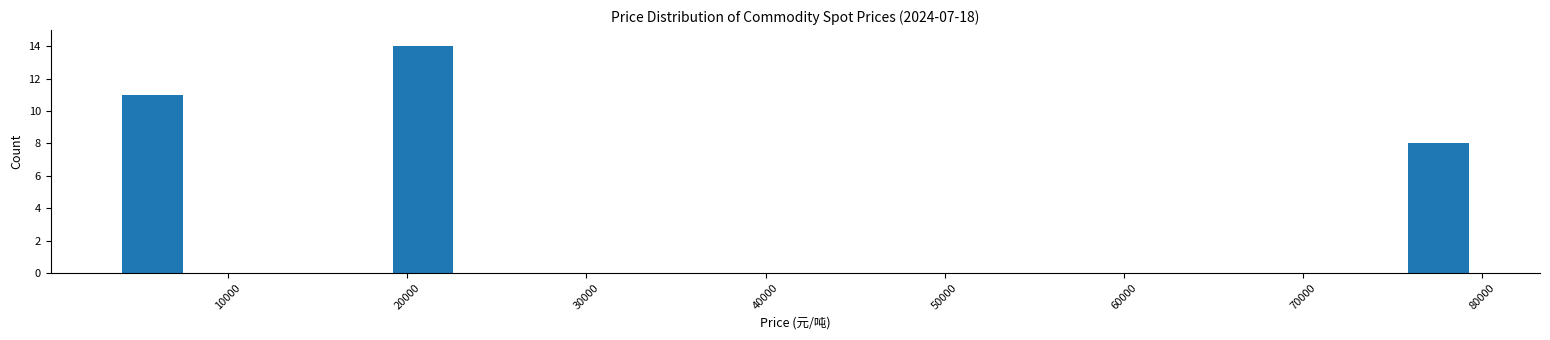

Read against the x-axis, roughly where is the centre of the tallest bar?

21000